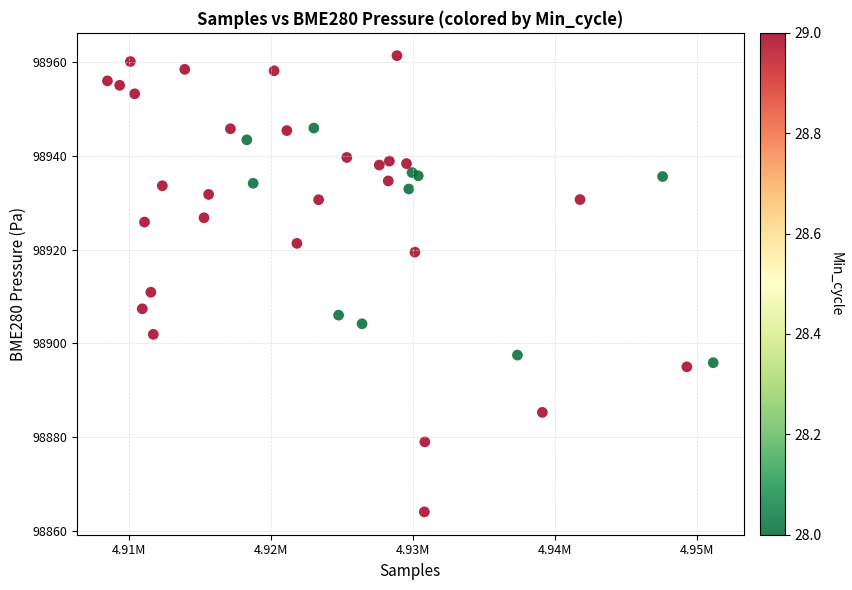

What Y value in the scatter plot is closest to 98912?

98910.9